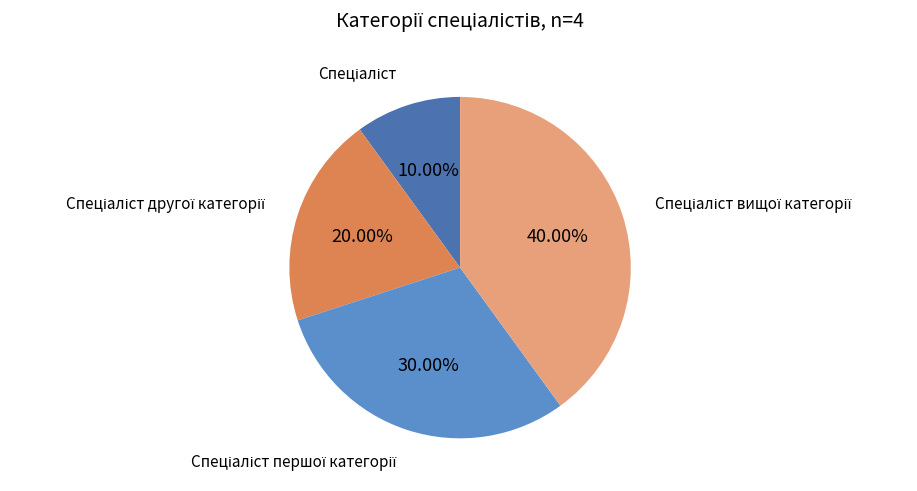

Is there any slice that represents more than half of the pie?

No